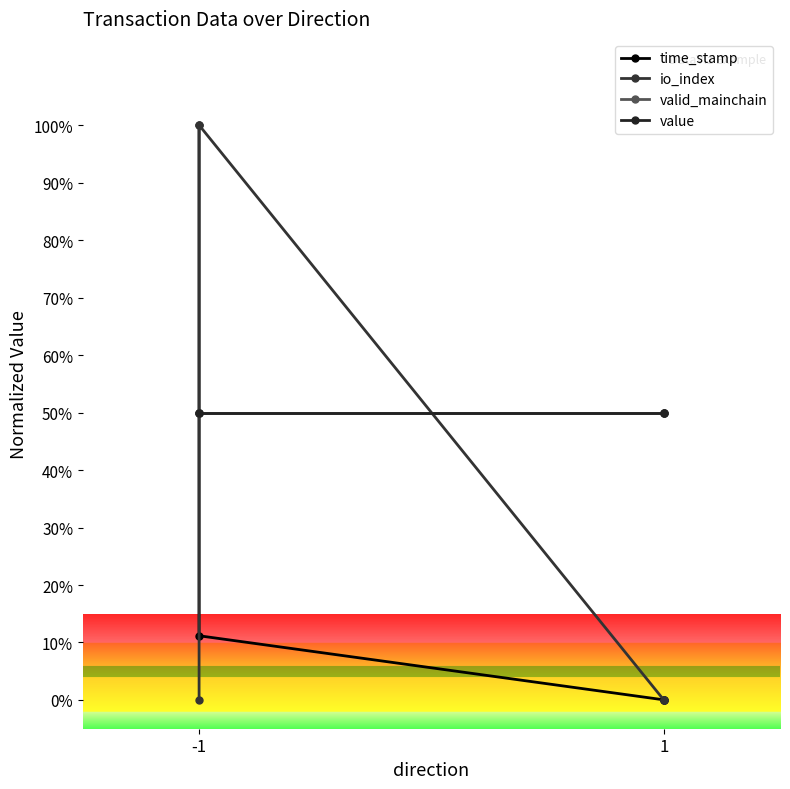

What are all the series names shown in the legend?

time_stamp, io_index, valid_mainchain, value